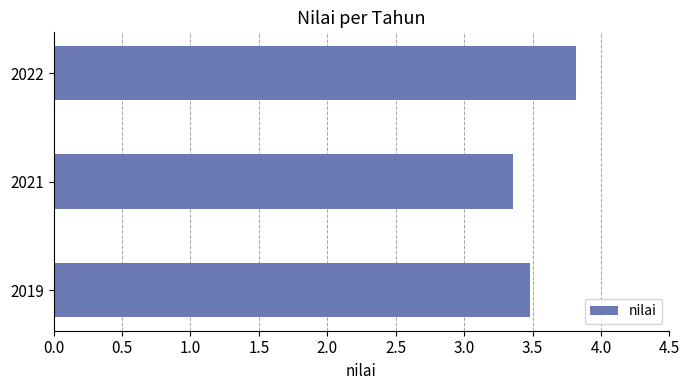

How many bars are there in total?

3